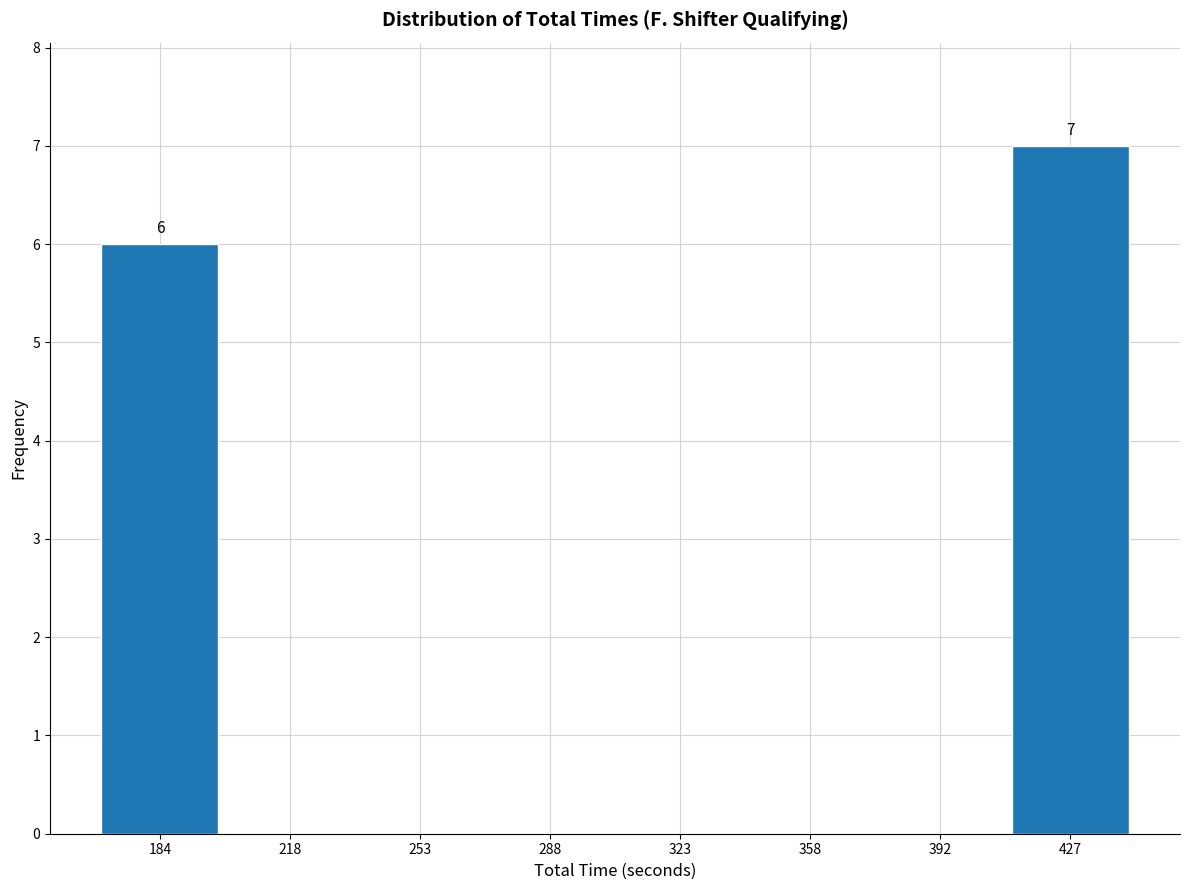

Which range on the x-axis has the tallest bar?

410 to 445